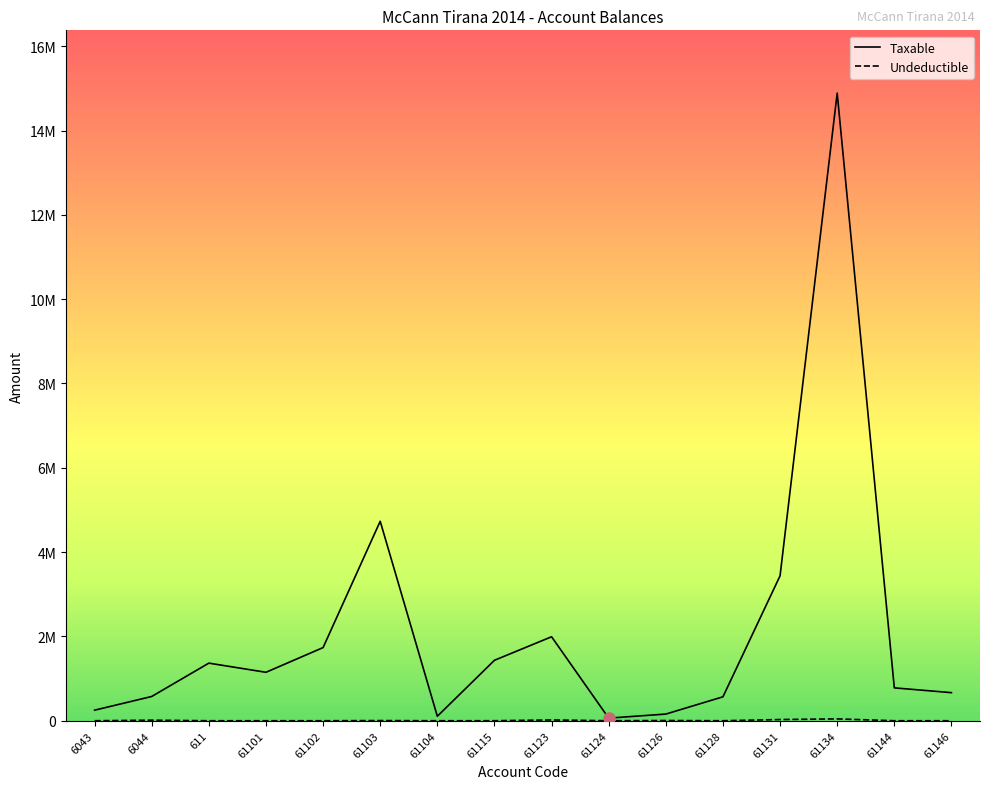

Is this an area chart (filled region under the line)?

No